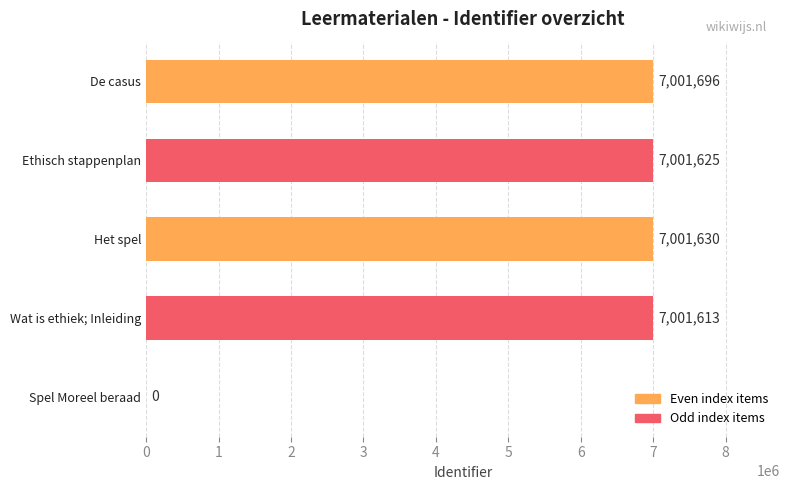

What is the greatest value displayed?

7001696